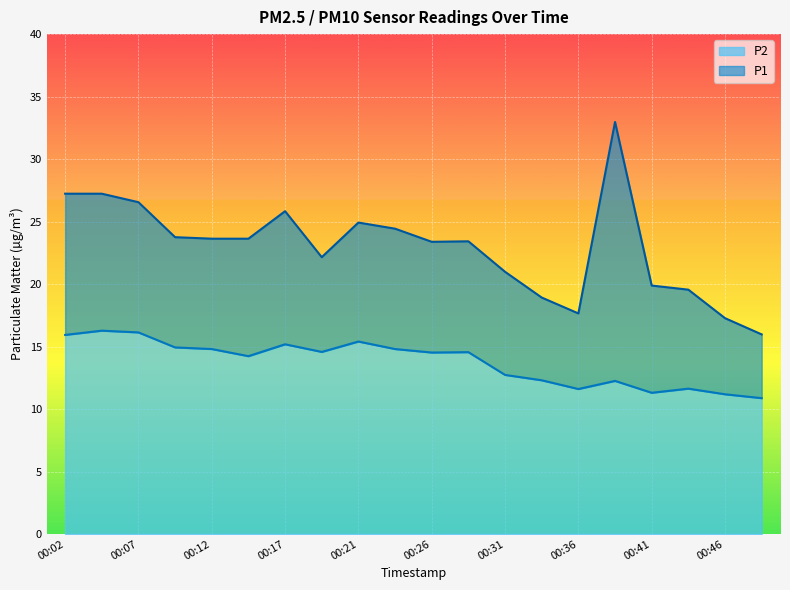

True or false: P1 and P2 cross at least once.

False